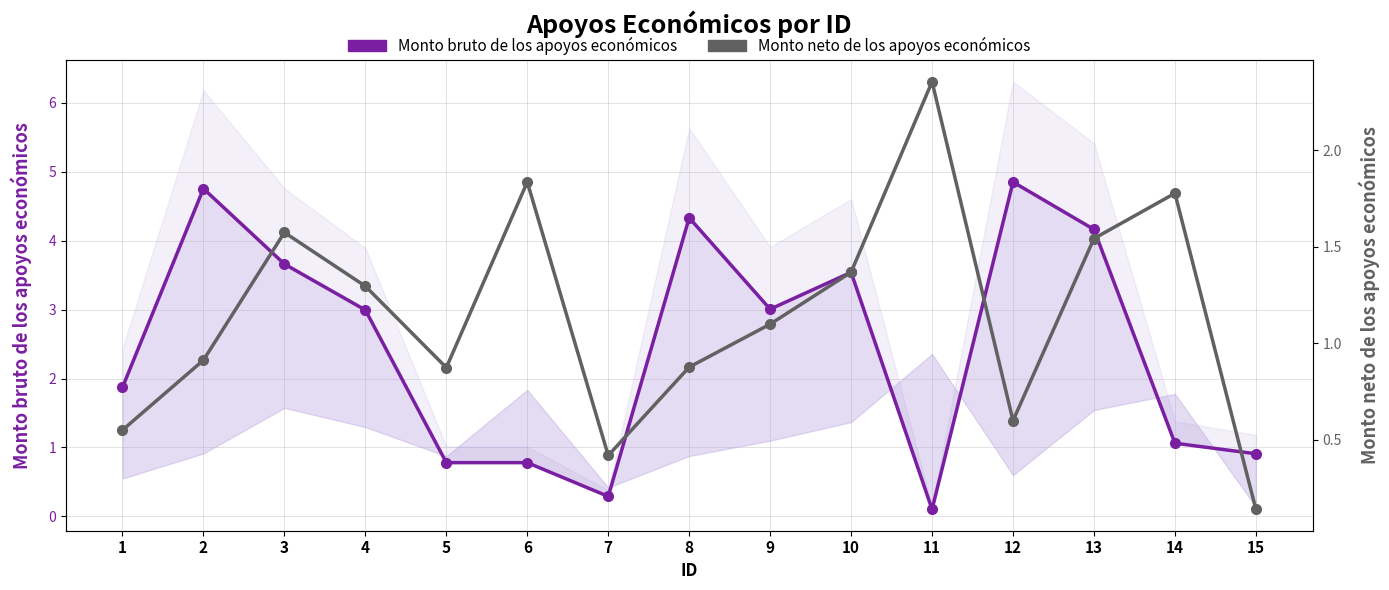

Reading left to right, extract all data points from this chart.

Monto bruto de los apoyos económicos: 1=1.9	2=4.8	3=3.7	4=3.0	5=0.8	6=0.8	7=0.3	8=4.3	9=3.0	10=3.5	11=0.1	12=4.8	13=4.2	14=1.1	15=0.9
Monto neto de los apoyos económicos: 1=0.6	2=0.9	3=1.6	4=1.3	5=0.9	6=1.8	7=0.4	8=0.9	9=1.1	10=1.4	11=2.4	12=0.6	13=1.5	14=1.8	15=0.1